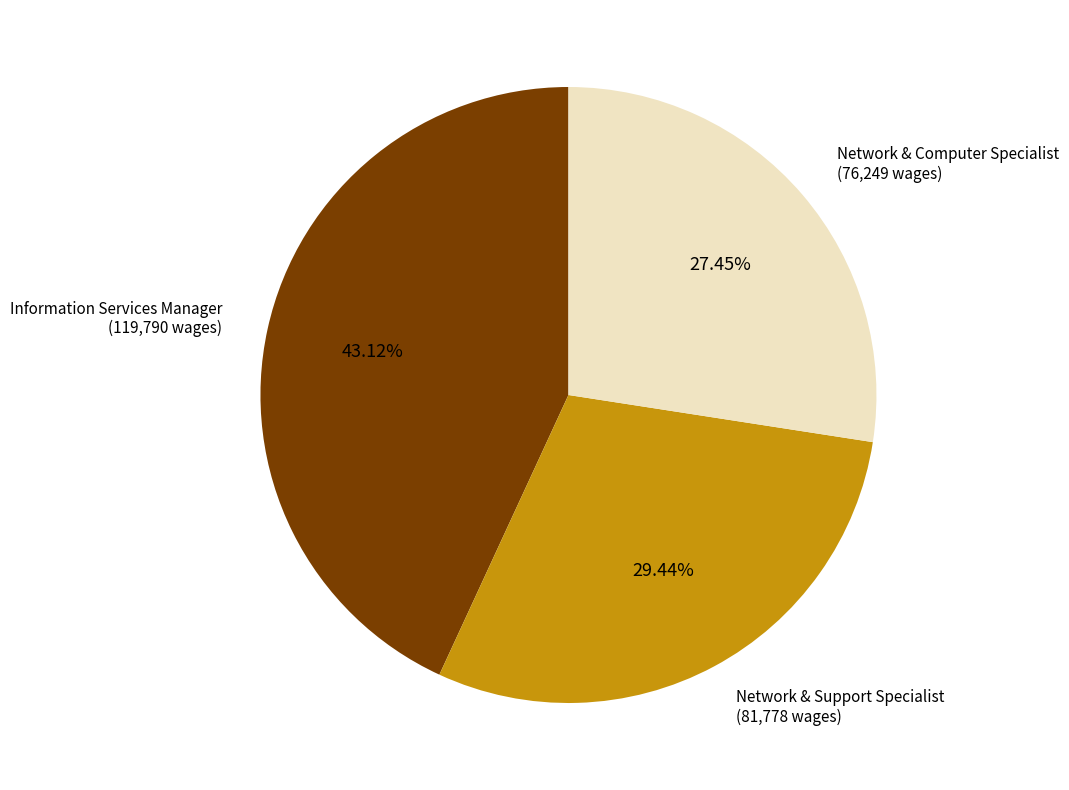

How many slices are in this pie chart?

3